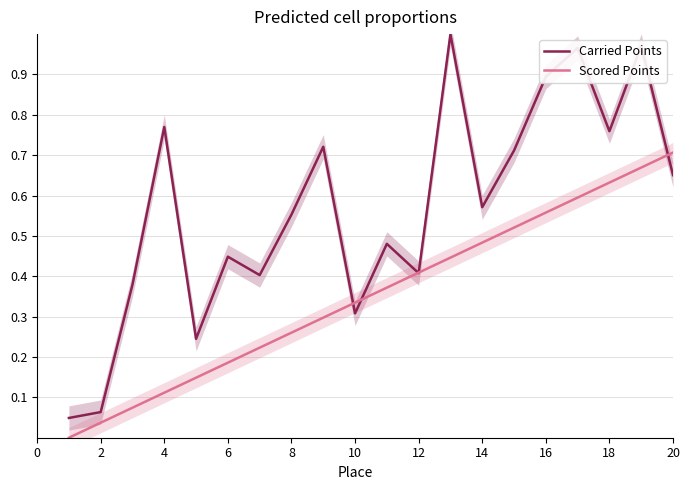

Is this an area chart (filled region under the line)?

No